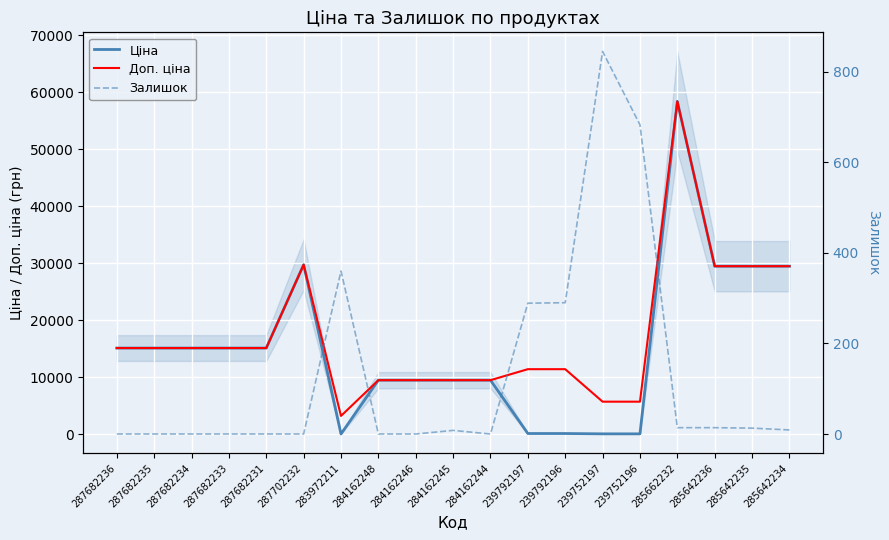

What are all the series names shown in the legend?

Ціна, Доп. ціна, Залишок